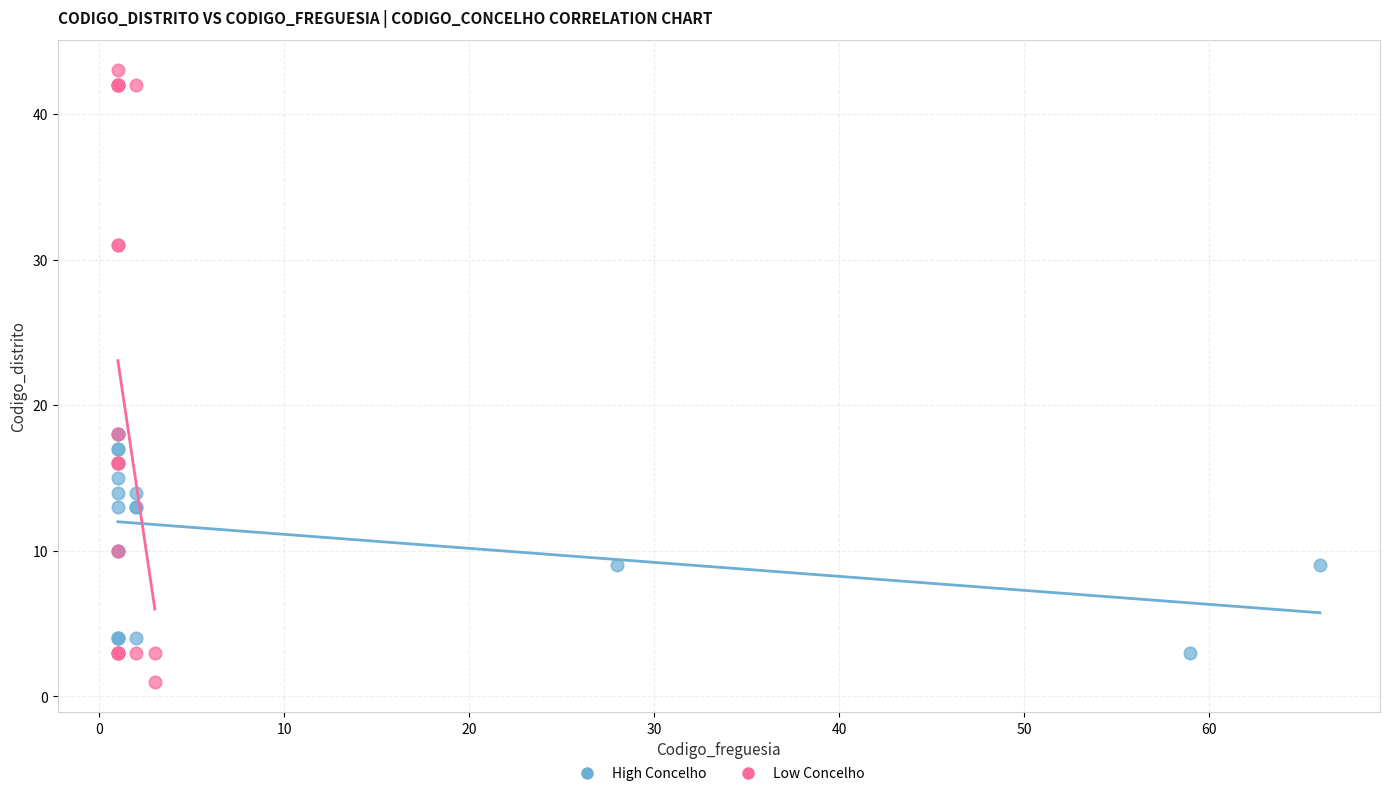

What are all the series names shown in the legend?

High Concelho, Low Concelho